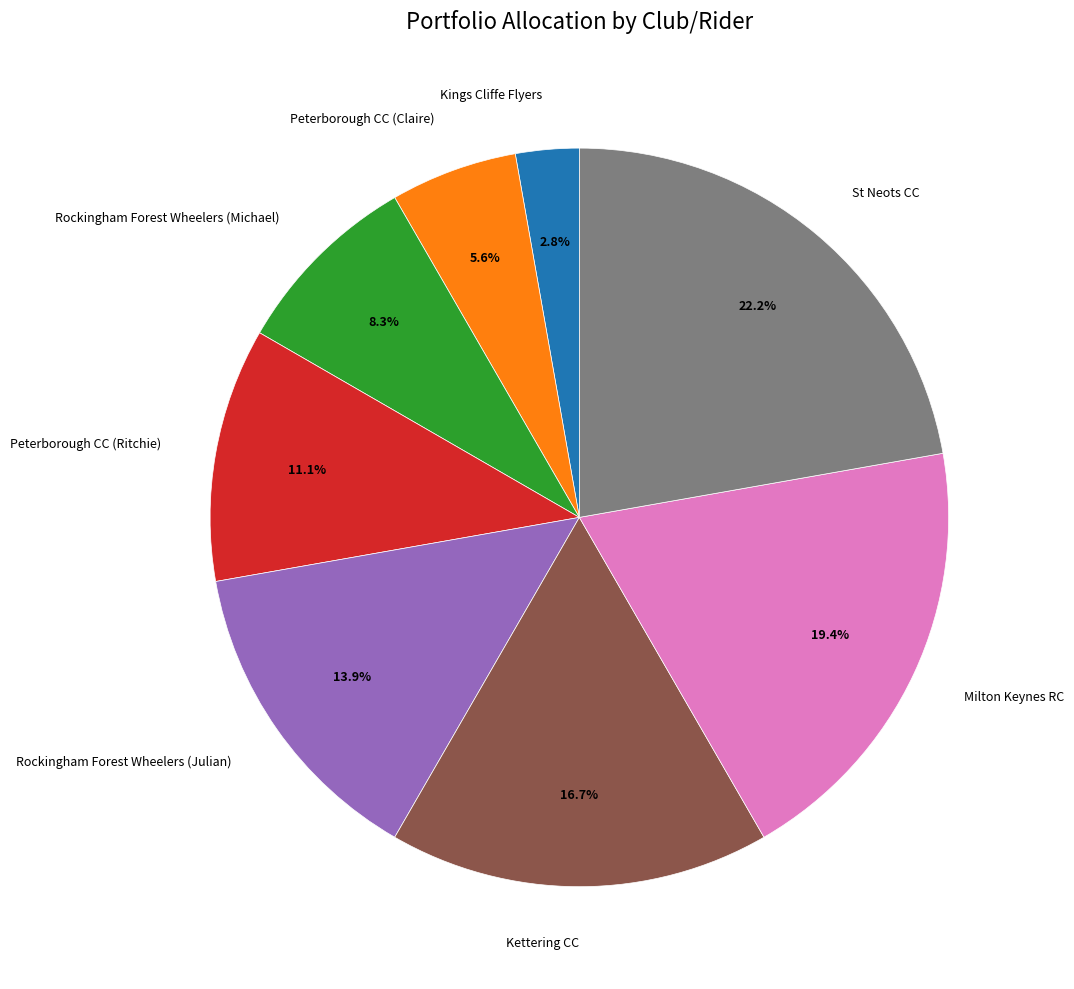

Is there any slice that represents more than half of the pie?

No